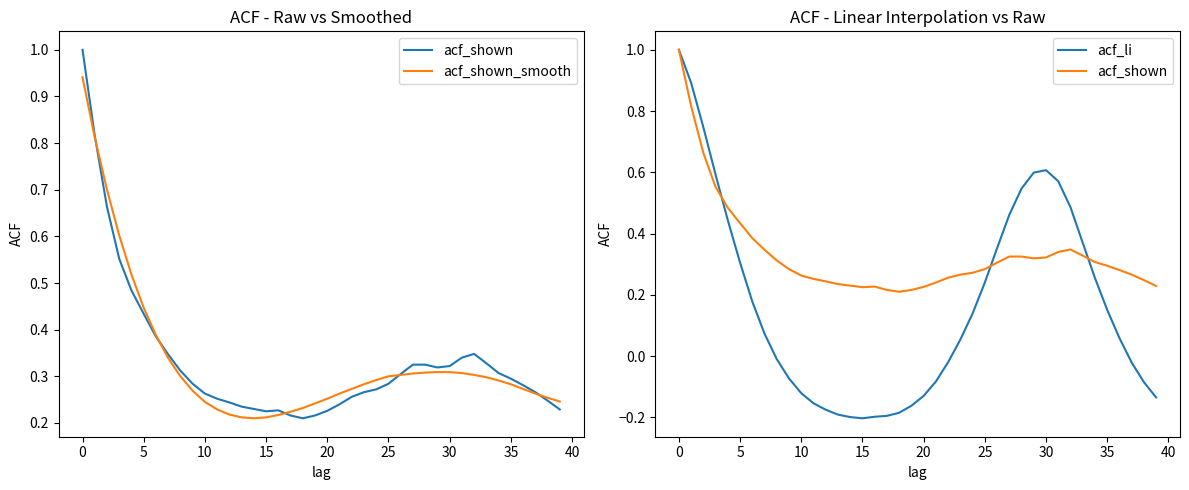

Reading left to right, extract all data points from this chart.

acf_shown: 1.0	0.8	0.7	0.6	0.5	0.4	0.4	0.3	0.3	0.3	0.3	0.3	0.2	0.2	0.2	0.2	0.2	0.2	0.2	0.2	0.2	0.2	0.3	0.3	0.3	0.3	0.3	0.3	0.3	0.3	0.3	0.3	0.3	0.3	0.3	0.3	0.3	0.3	0.2	0.2
acf_shown_smooth: 0.9	0.8	0.7	0.6	0.5	0.4	0.4	0.3	0.3	0.3	0.2	0.2	0.2	0.2	0.2	0.2	0.2	0.2	0.2	0.2	0.3	0.3	0.3	0.3	0.3	0.3	0.3	0.3	0.3	0.3	0.3	0.3	0.3	0.3	0.3	0.3	0.3	0.3	0.3	0.2
acf_li: 1.0	0.9	0.7	0.6	0.4	0.3	0.2	0.1	-0.0	-0.1	-0.1	-0.2	-0.2	-0.2	-0.2	-0.2	-0.2	-0.2	-0.2	-0.2	-0.1	-0.1	-0.0	0.1	0.1	0.2	0.4	0.5	0.5	0.6	0.6	0.6	0.5	0.4	0.3	0.2	0.1	-0.0	-0.1	-0.1